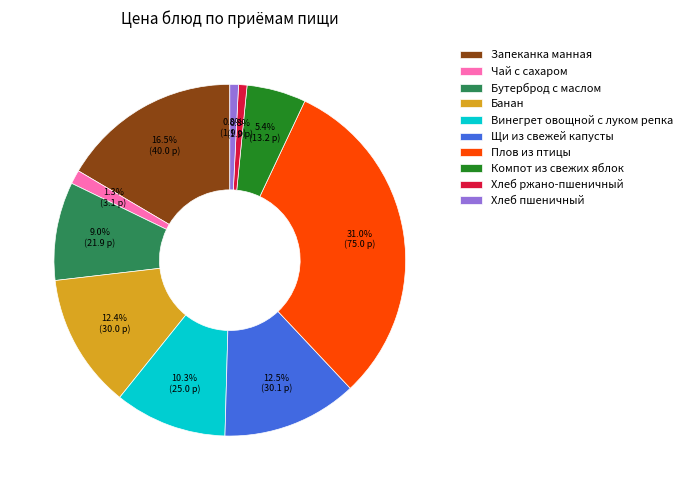

Does any single category account for the majority?

No